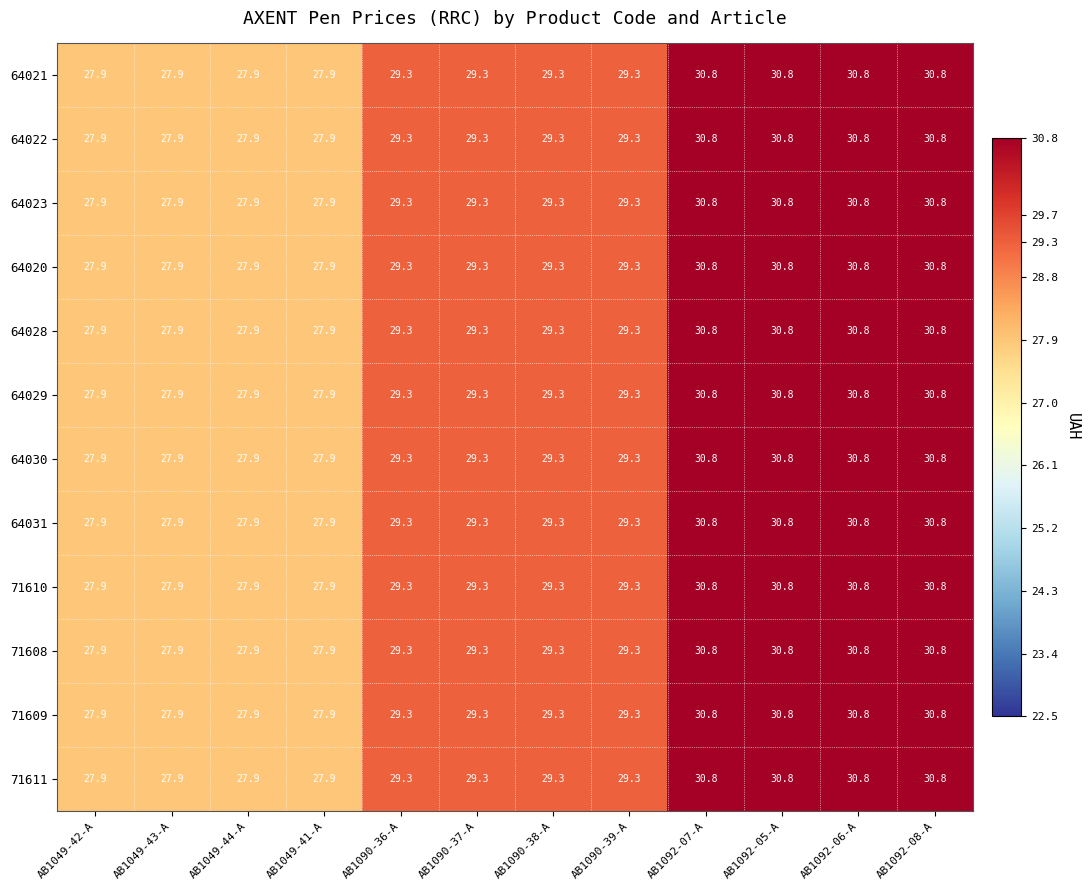

The 71611 series shows 29.3 at AB1090-37-A. True or false?

True